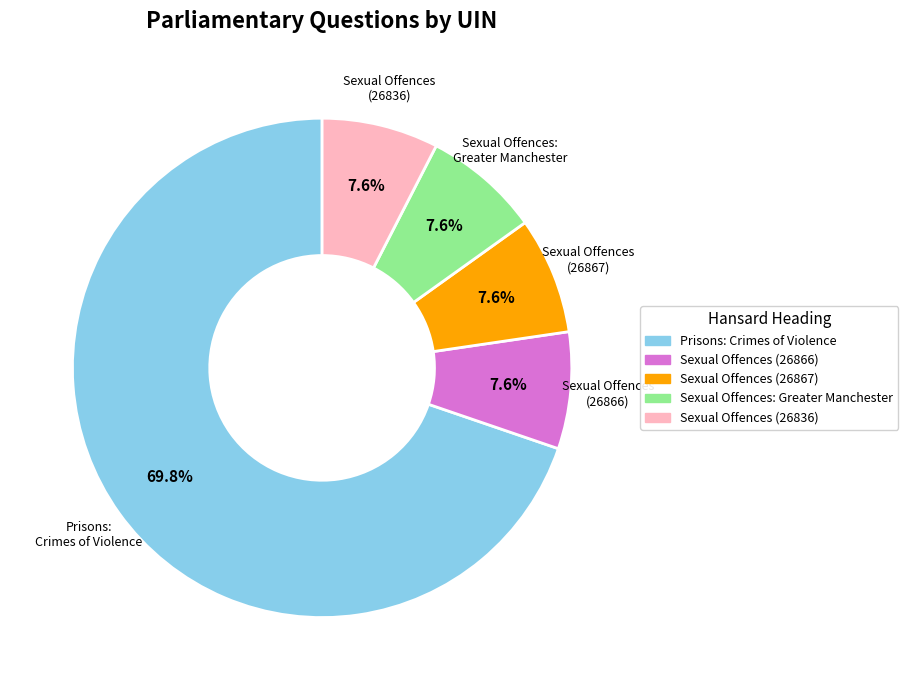

What is the ratio of the value at Sexual Offences (26866) to the value at Sexual Offences (26867)?

1.0